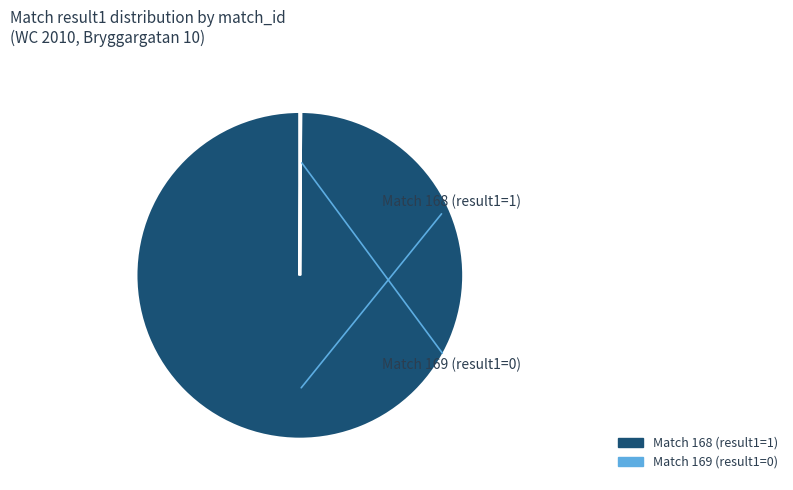

Is there any slice that represents more than half of the pie?

Yes